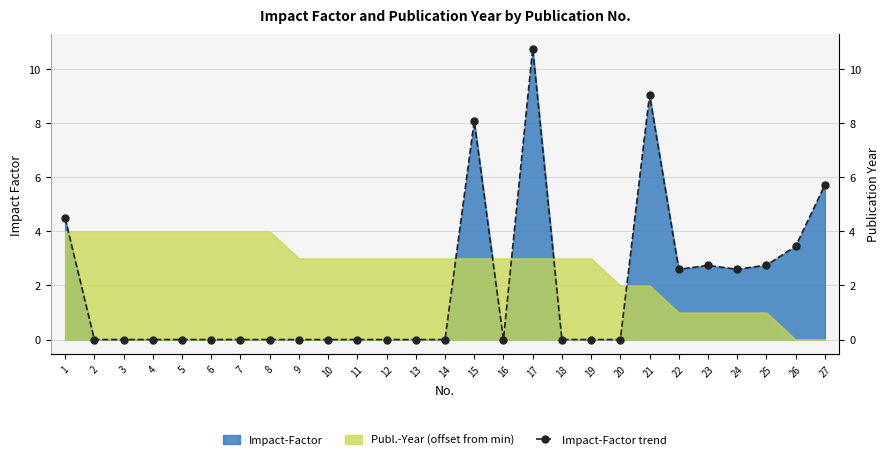

Where is the first local minimum?

16